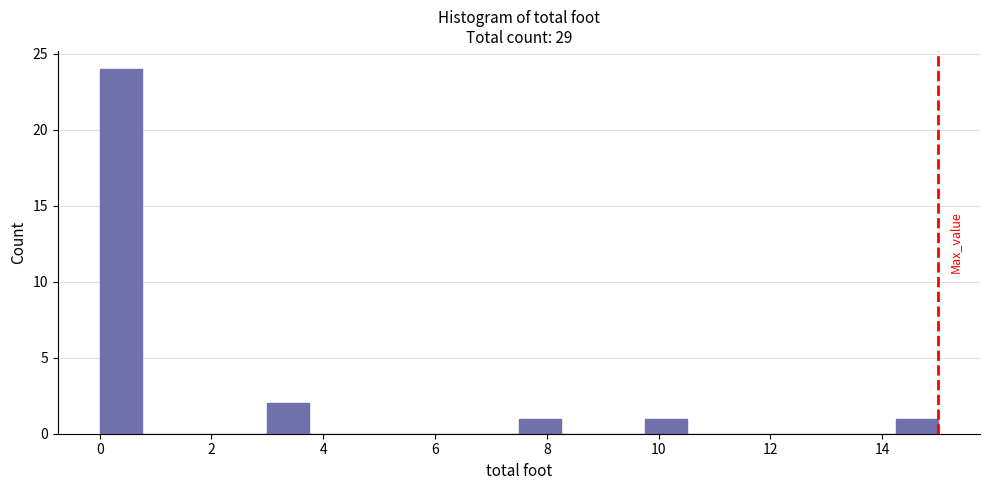

Read against the x-axis, roughly where is the centre of the tallest bar?

0.4